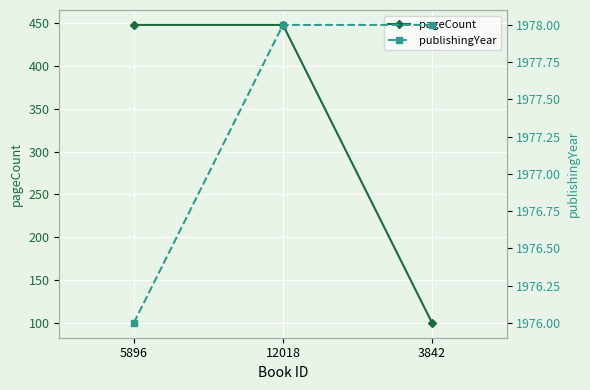

What is the greatest value displayed?

1978